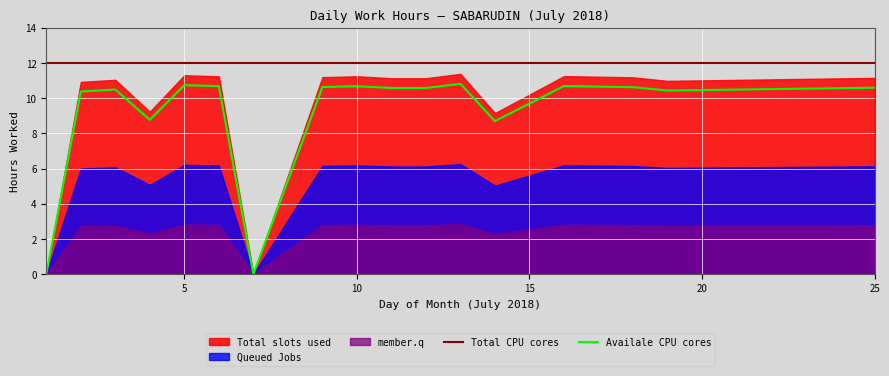

True or false: Availale CPU cores and Total CPU cores cross at least once.

False